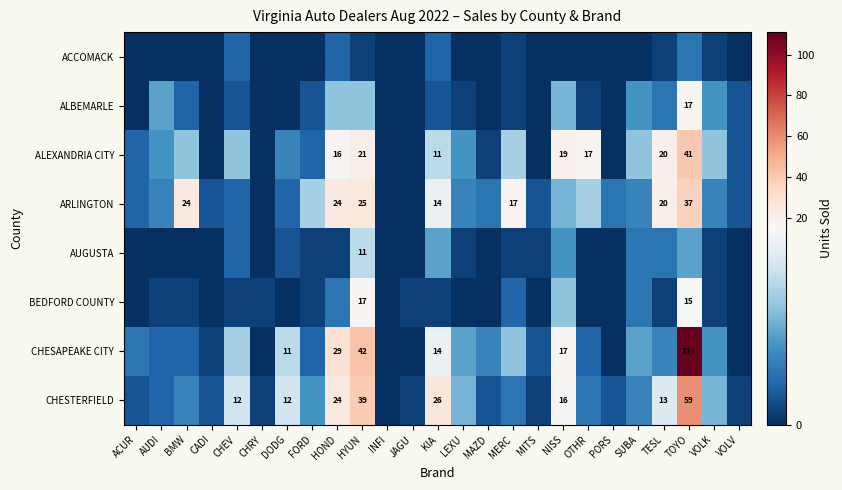

The value of CHESTERFIELD at DODG is 16. True or false?

False